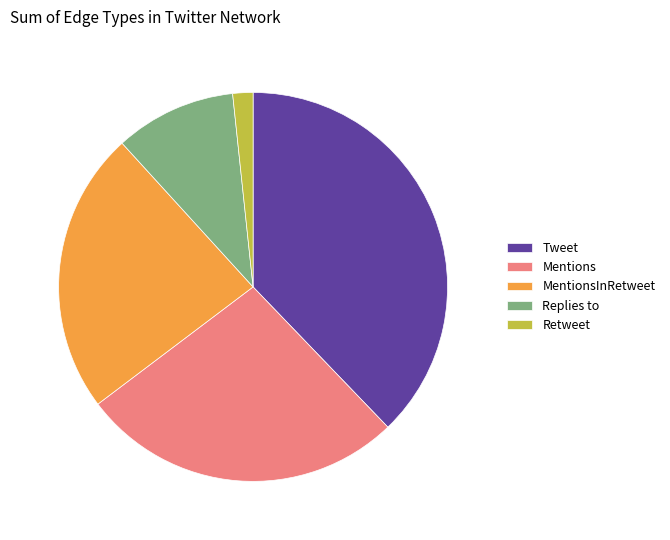

Which has a higher value, Mentions or Retweet?

Mentions